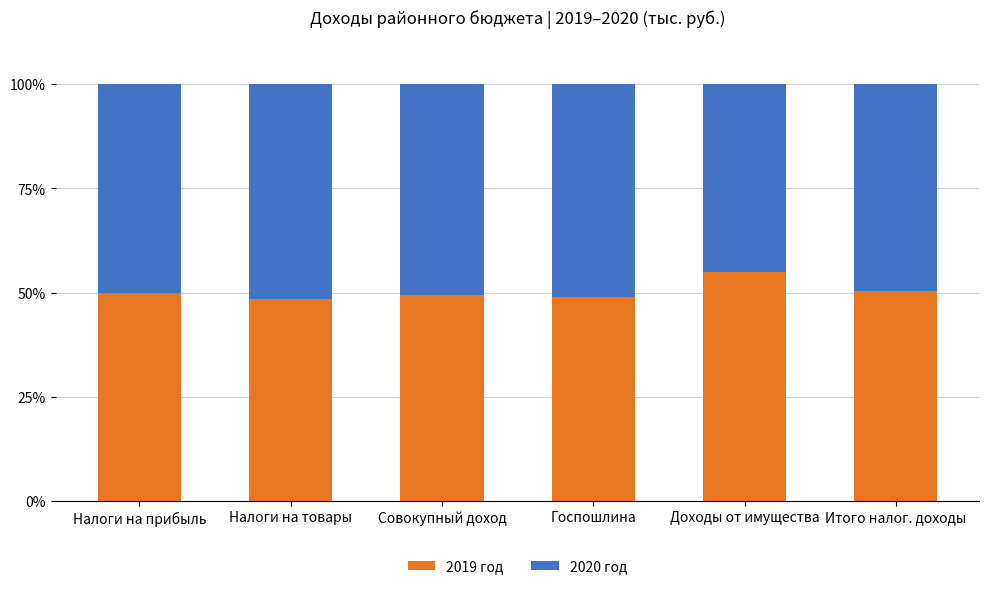

How many bars are there in total?

6